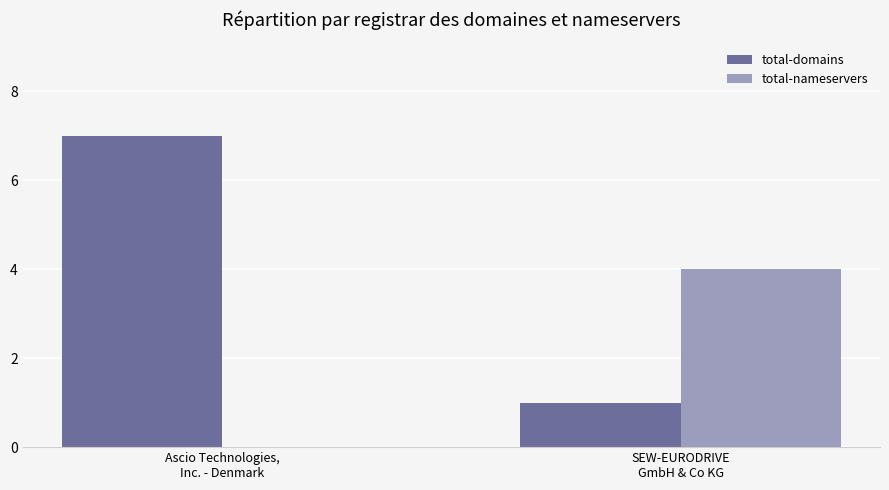

What is the highest value of the total-domains series?

7